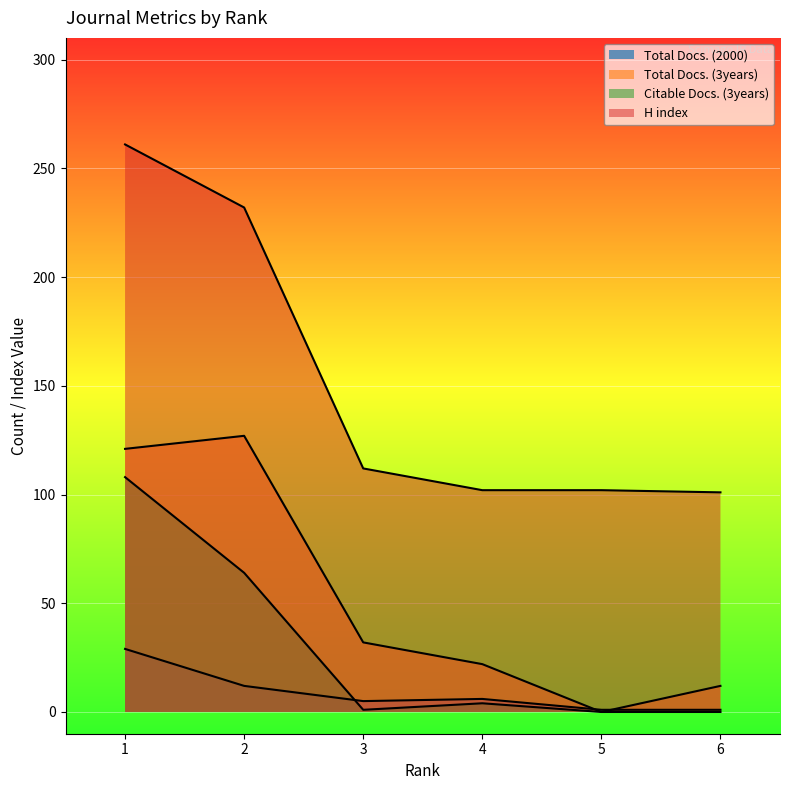

Is it true that H index equals 232 at 2?

True